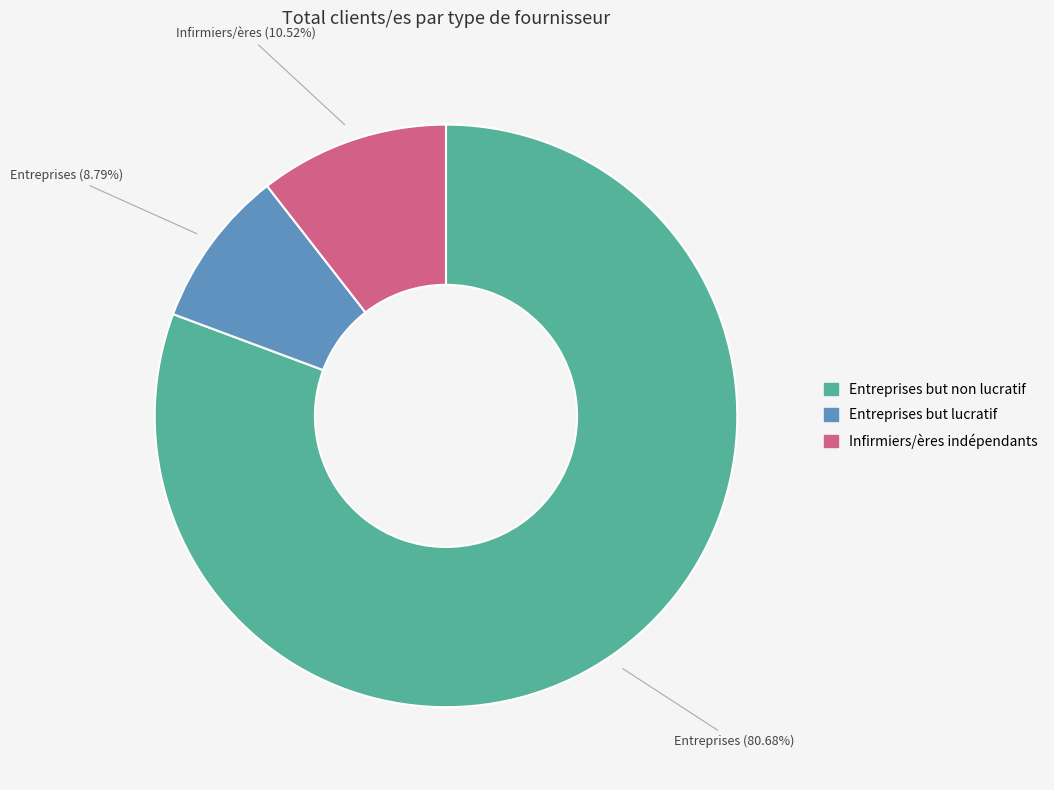

What percentage do Entreprises but non lucratif and Entreprises but lucratif together represent?

89.5%